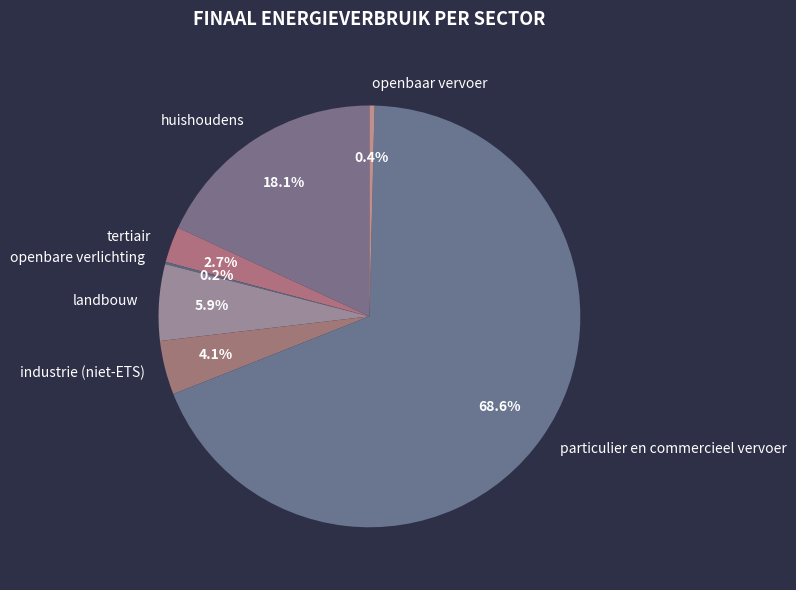

To the nearest percent, what portion does huishoudens represent?

18%